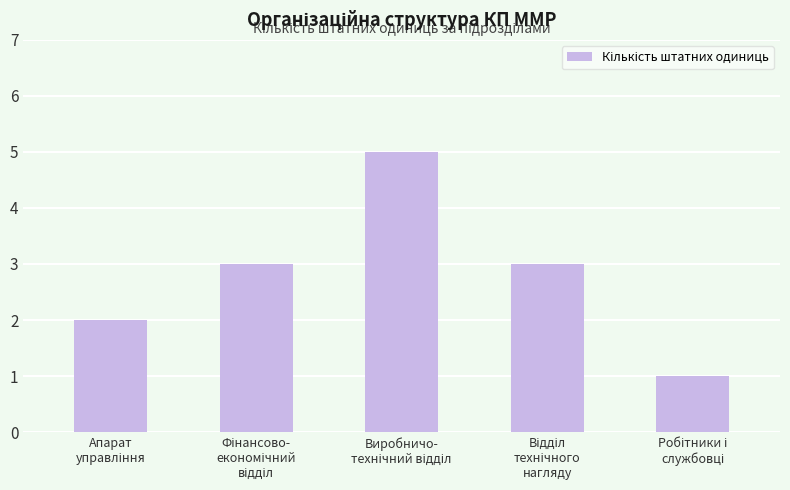

What is the sum of all values?

14